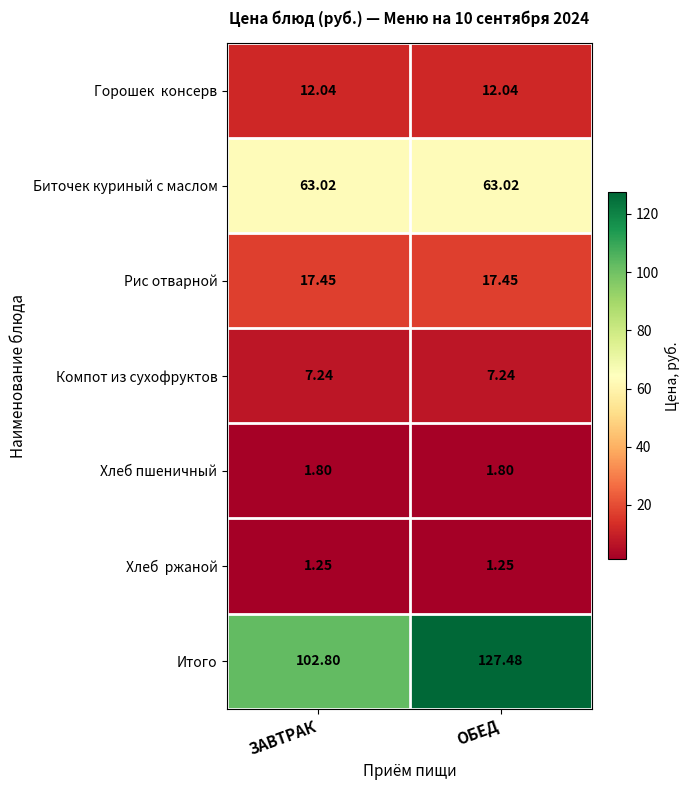

Which series changed the most between ЗАВТРАК and ОБЕД?

Итого